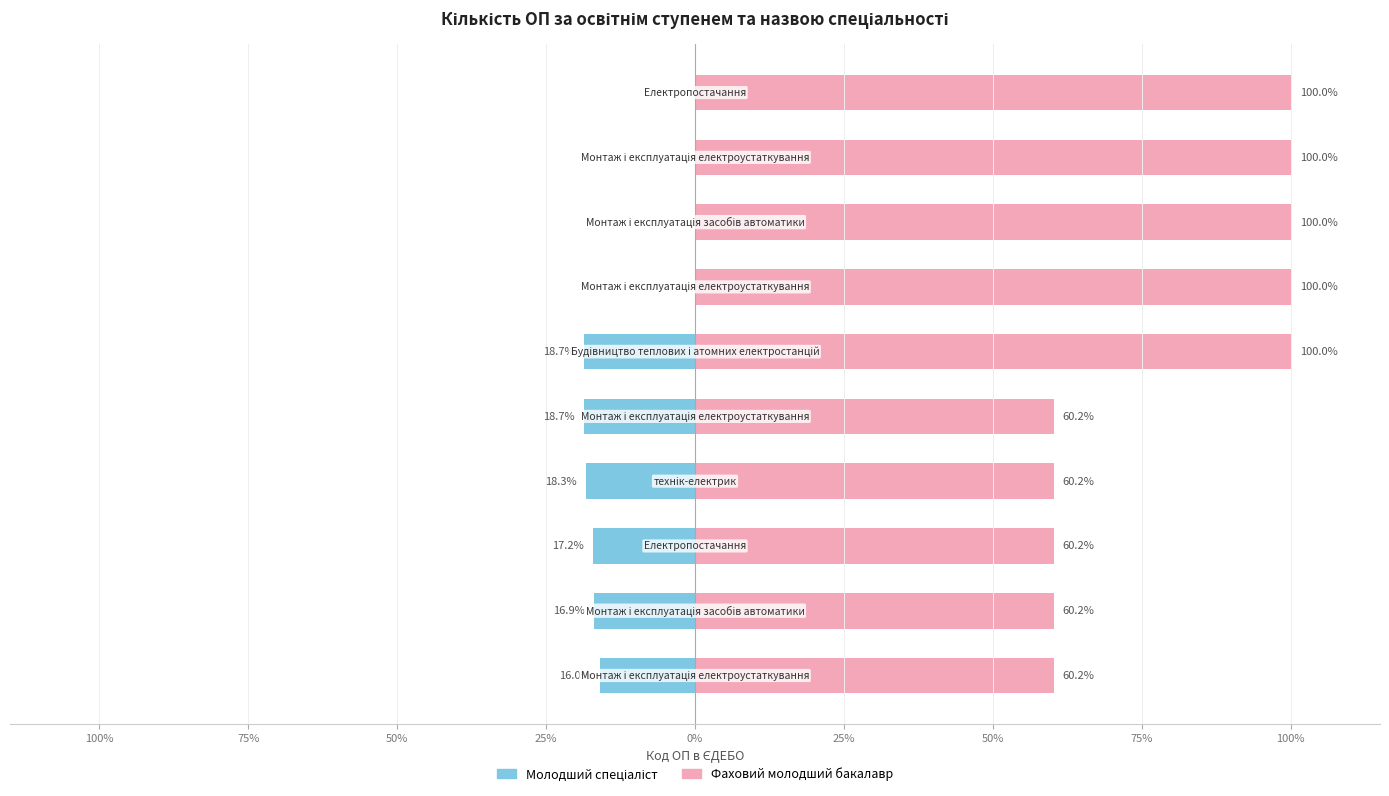

What are all the series names shown in the legend?

Молодший спеціаліст, Фаховий молодший бакалавр